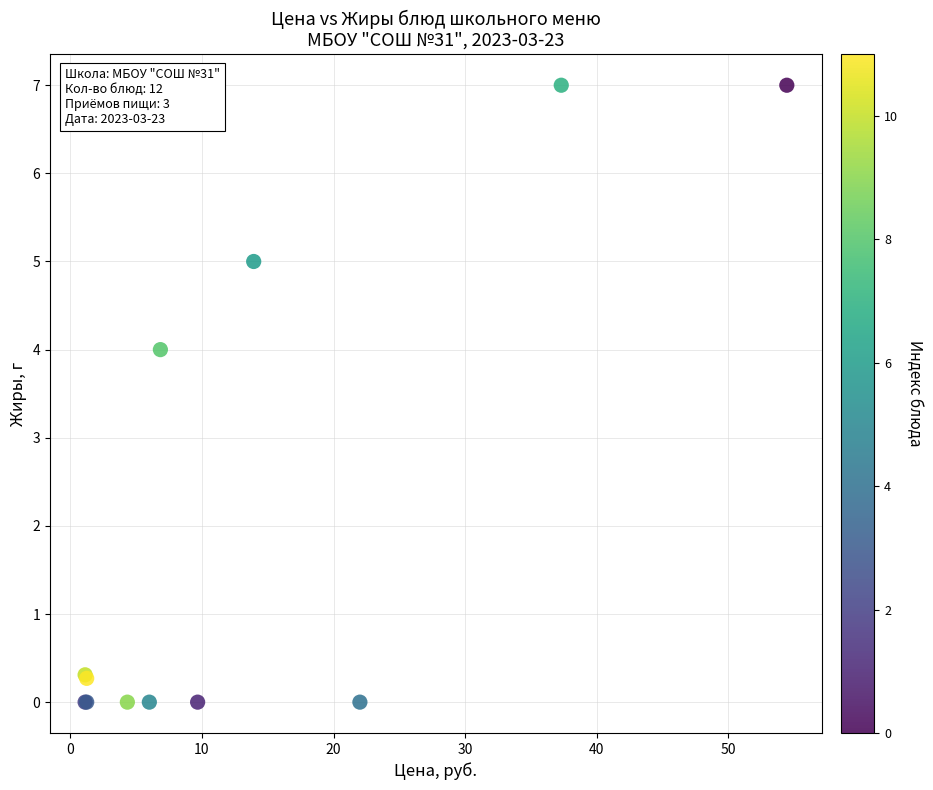

What Y value in the scatter plot is closest to 3?

4.0